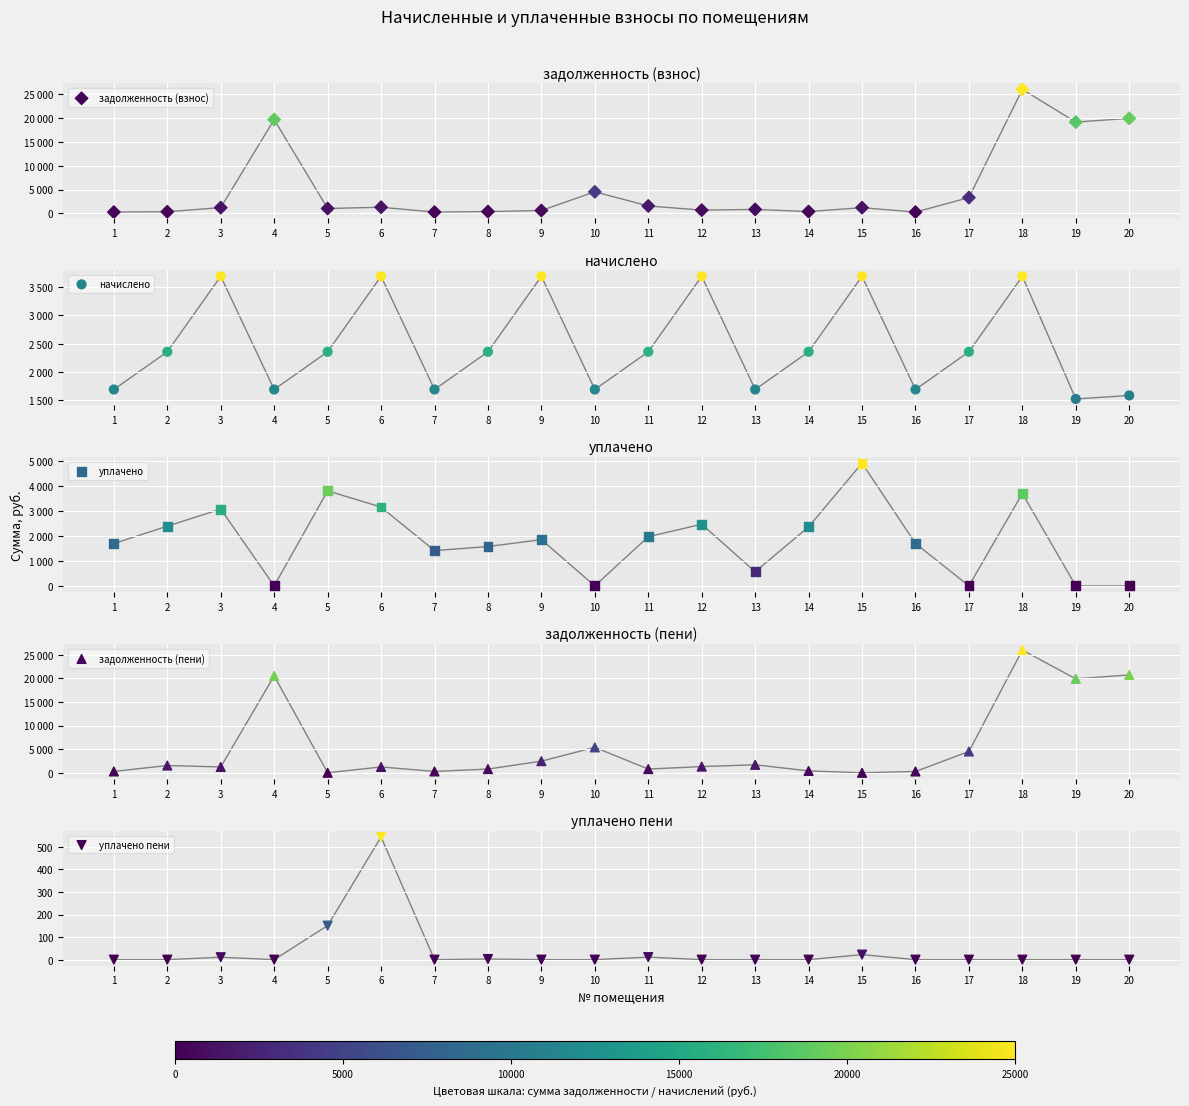

Is the value of задолженность (взнос) at 10 greater than the value of уплачено at 15?

No